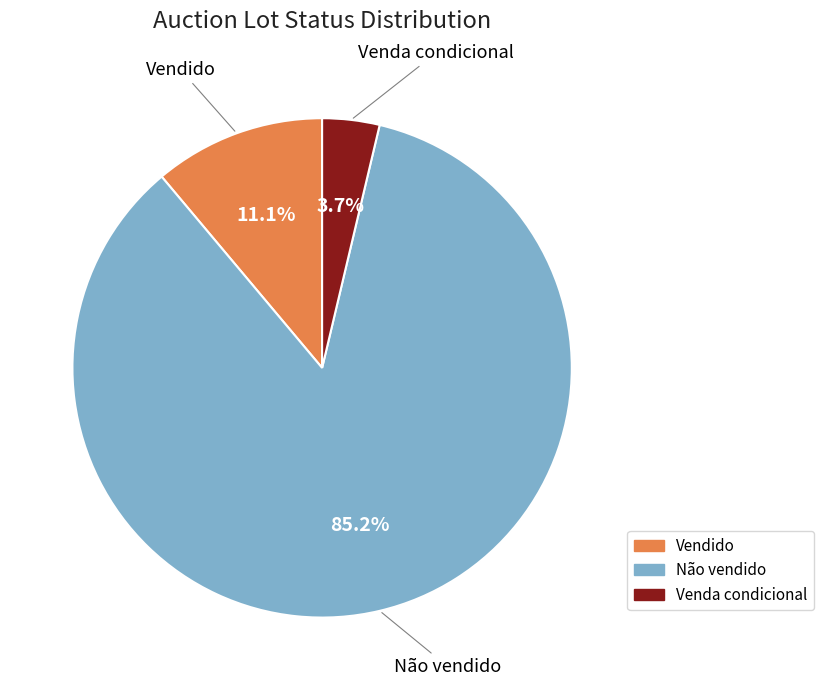

Which has a higher value, Venda condicional or Não vendido?

Não vendido